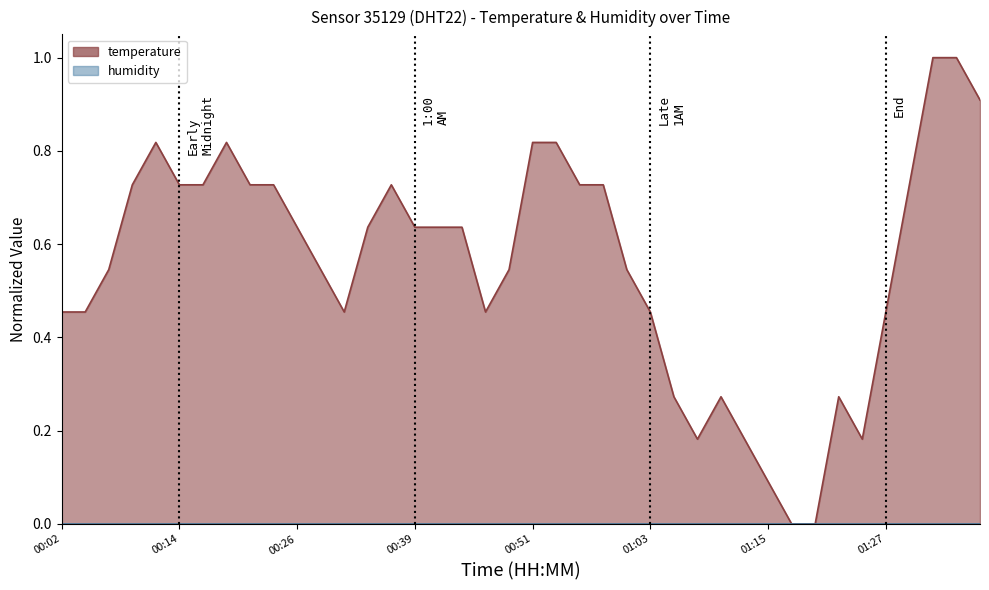

The chart shows a value of 1.3 at 00:14. True or false?

False